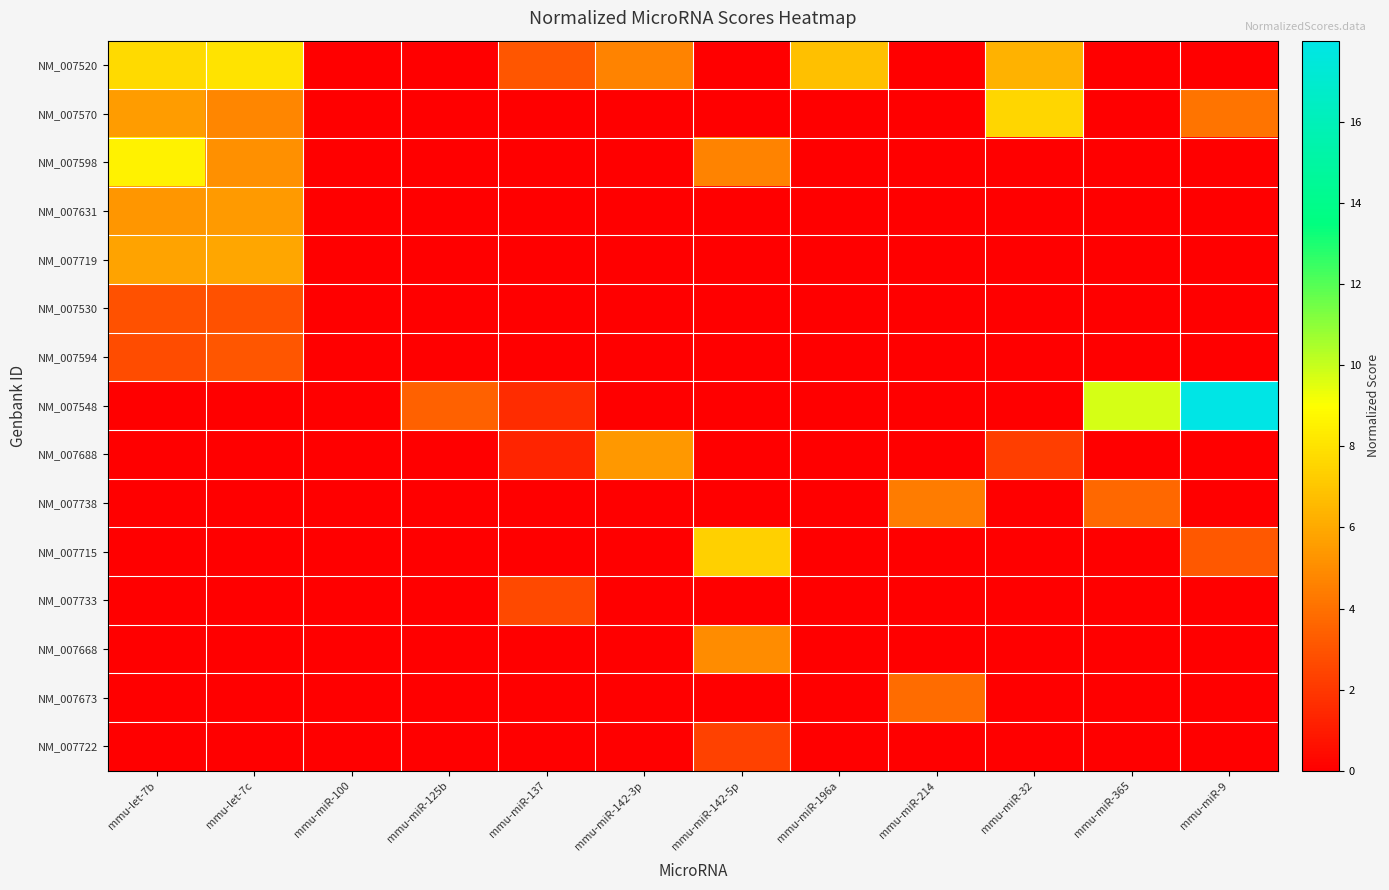

Which series has the largest range (max minus min)?

NM_007548